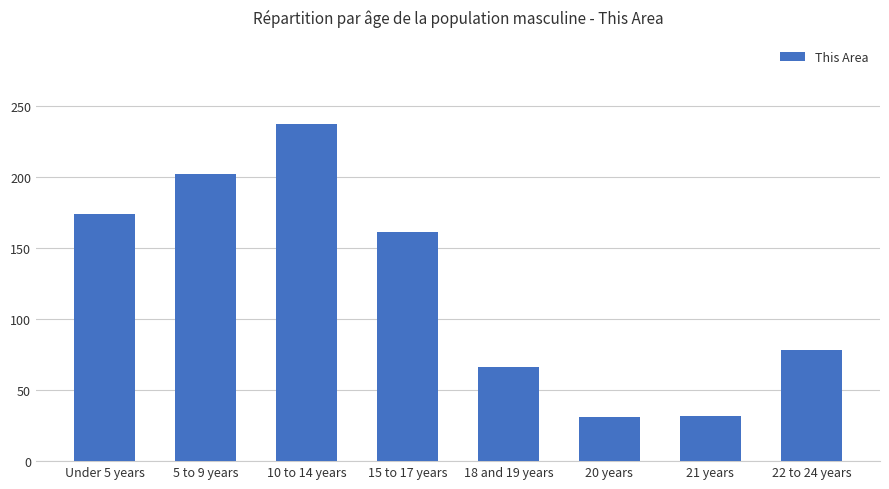

What is the change in value from 15 to 17 years to 21 years?

-129